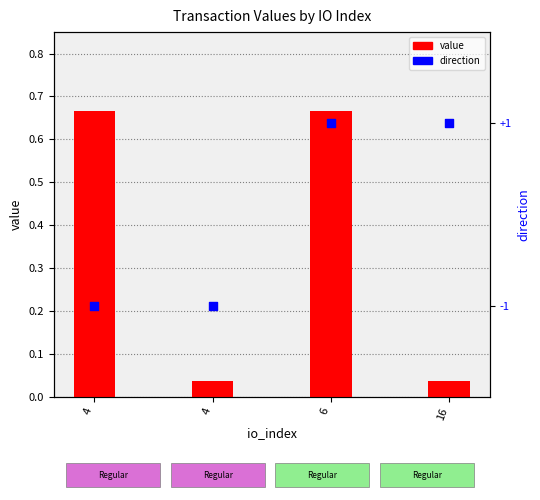

What are all the series names shown in the legend?

value, direction